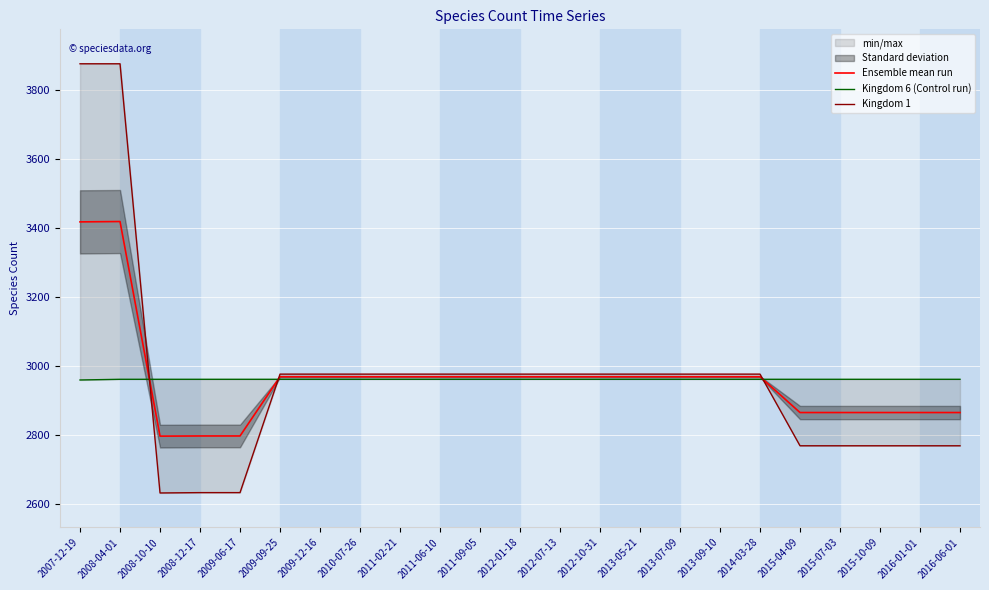

The Ensemble mean run series shows 2968.5 at 2013-09-10. True or false?

True